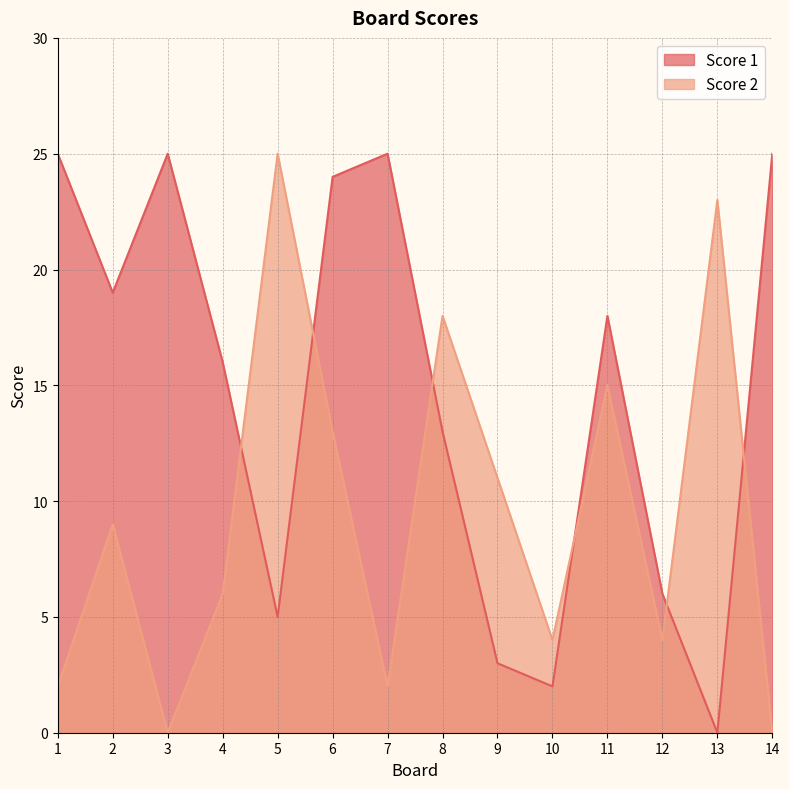

Rank the series at 6 from highest to lowest value.

Score 1, Score 2